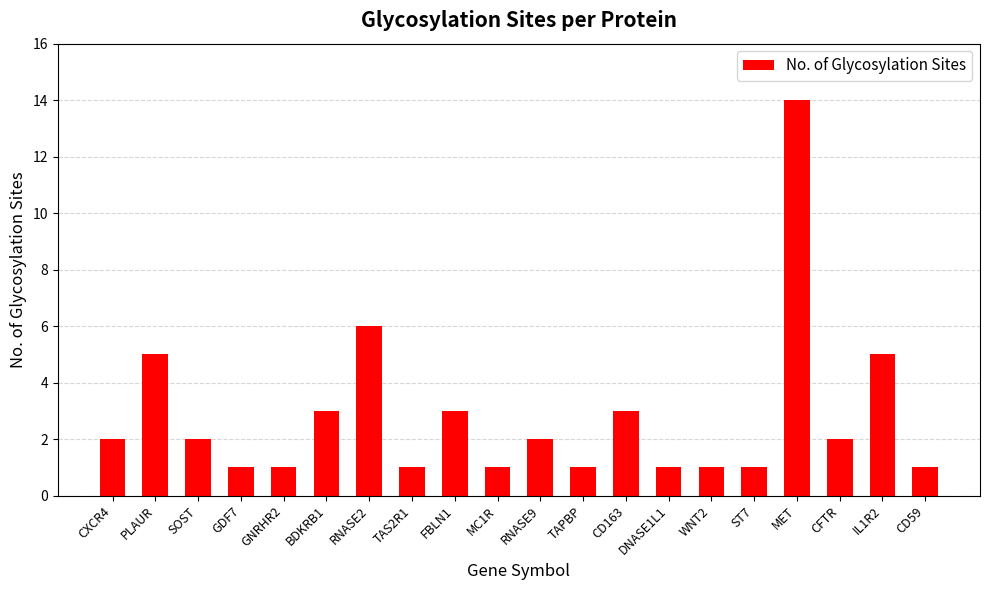

What position from the right is ST7?

5